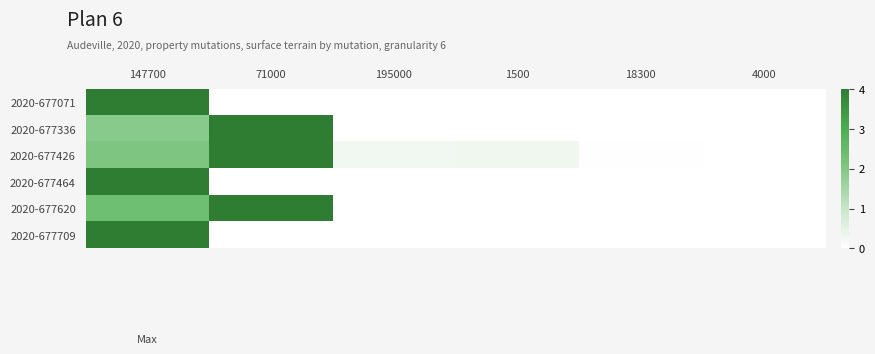

Reading left to right, transcribe all the data shown in this chart.

2020-677071: 147700=4.0	71000=0.0	195000=0.0	1500=0.0	18300=0.0	4000=0.0
2020-677336: 147700=1.9	71000=4.0	195000=0.0	1500=0.0	18300=0.0	4000=0.0
2020-677426: 147700=2.1	71000=4.0	195000=0.3	1500=0.3	18300=0.0	4000=0.0
2020-677464: 147700=4.0	71000=0.0	195000=0.0	1500=0.0	18300=0.0	4000=0.0
2020-677620: 147700=2.3	71000=4.0	195000=0.0	1500=0.0	18300=0.0	4000=0.0
2020-677709: 147700=4.0	71000=0.0	195000=0.0	1500=0.0	18300=0.0	4000=0.0